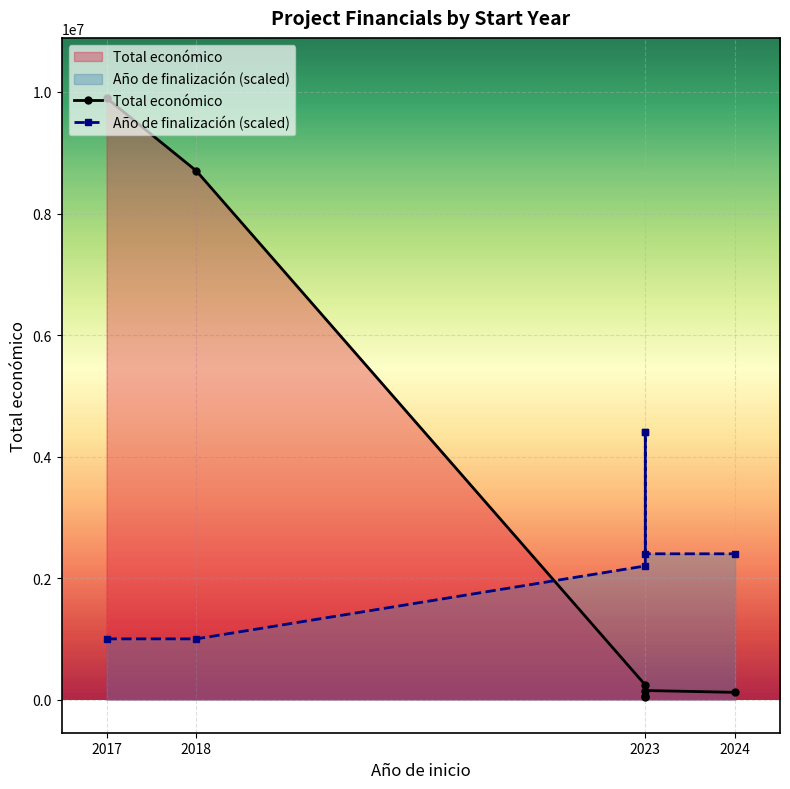

At which category does the chart reach its peak across all series?

2017